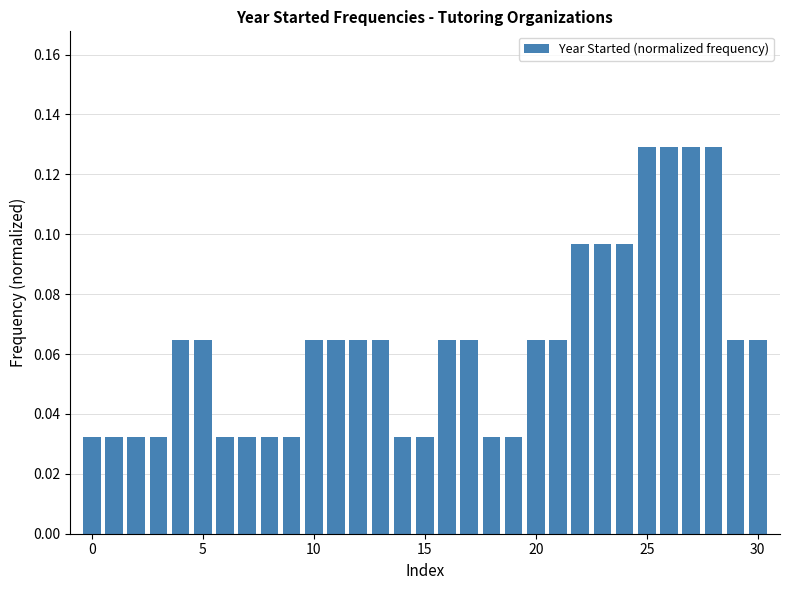

What is the greatest value displayed?

0.1